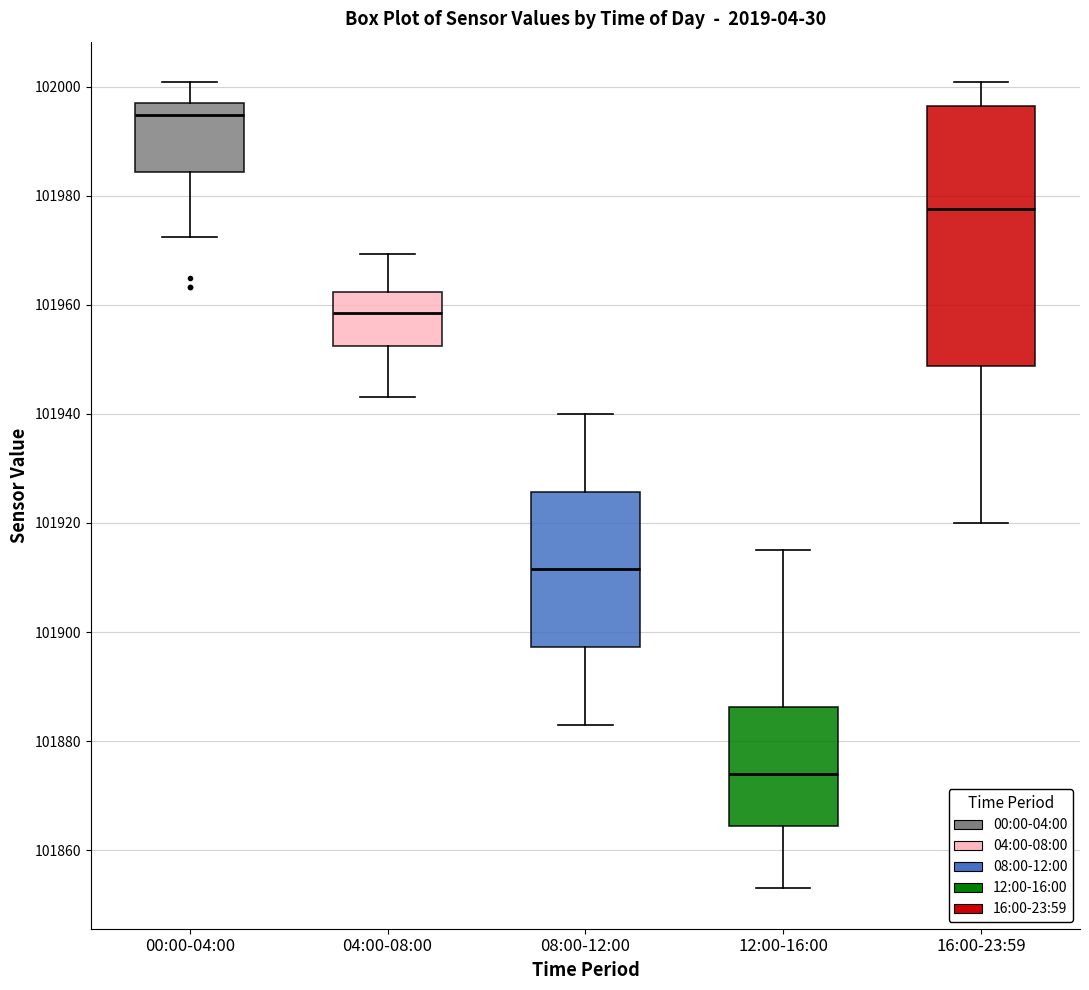

Reading left to right, read every box against the y-axis: the position of its median line, the range the box covers, and the ends of its whiskers. The values are not printed on the chart, so give them approximately, as read against the axis.

00:00-04:00: median 101994, box 101984 to 101998, whiskers 101972 to 102000
04:00-08:00: median 101958, box 101952 to 101962, whiskers 101944 to 101970
08:00-12:00: median 101912, box 101898 to 101926, whiskers 101884 to 101940
12:00-16:00: median 101874, box 101864 to 101886, whiskers 101854 to 101916
16:00-23:59: median 101978, box 101948 to 101996, whiskers 101920 to 102000